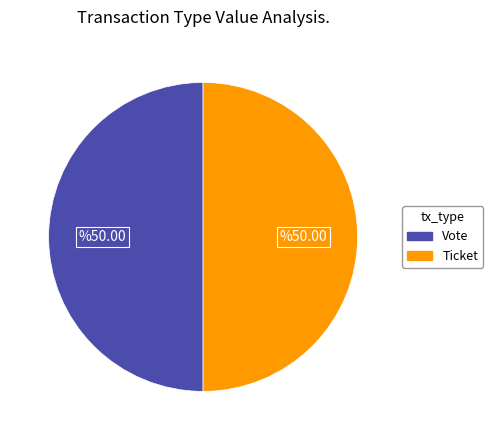

Approximately how many times larger is the value at Ticket compared to Vote?

1.0